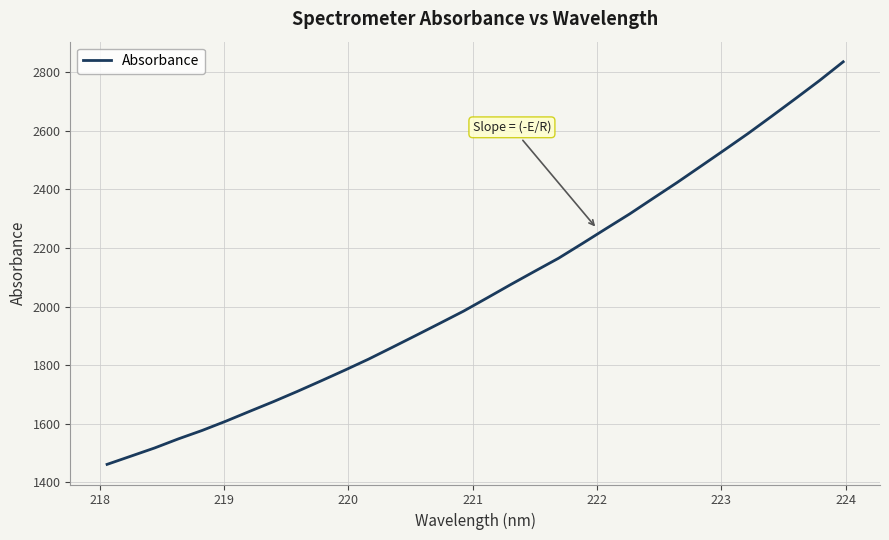

What is the difference between the maximum and minimum values?

1375.0